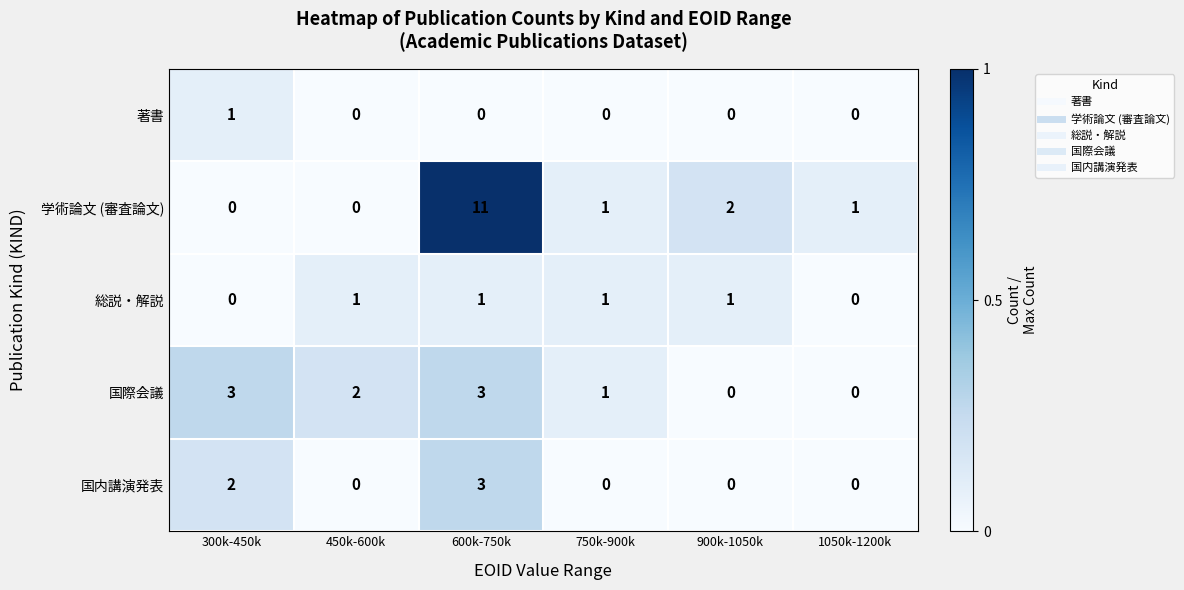

Which series has the widest spread of values?

学術論文 (審査論文)